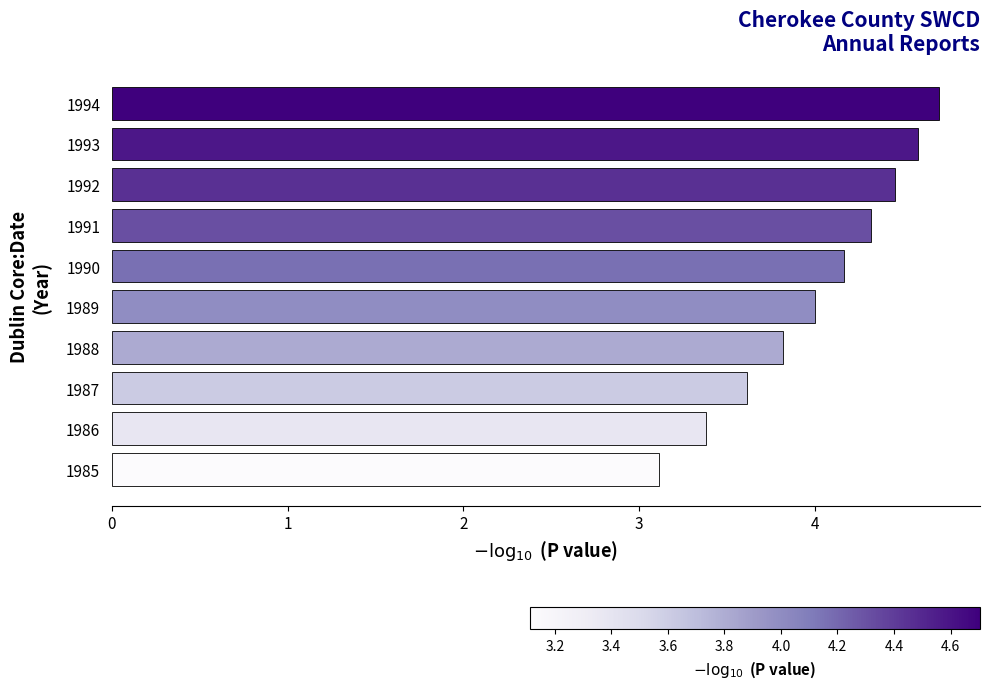

What is the difference between the maximum and minimum values?

1.6